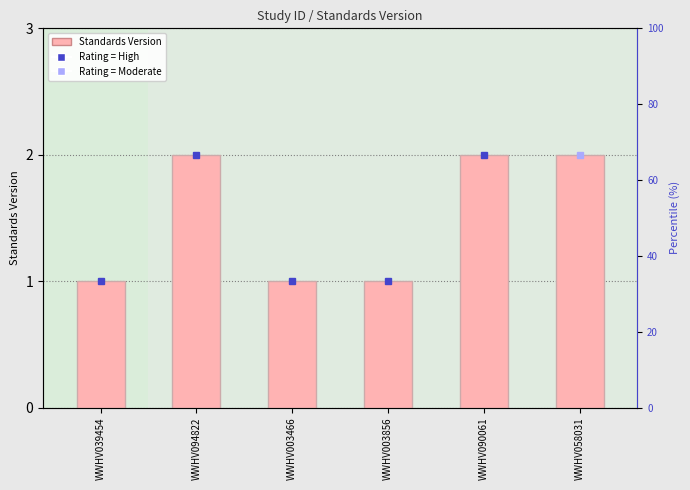

What is the label of the 1st bar from the left?

WWHV039454